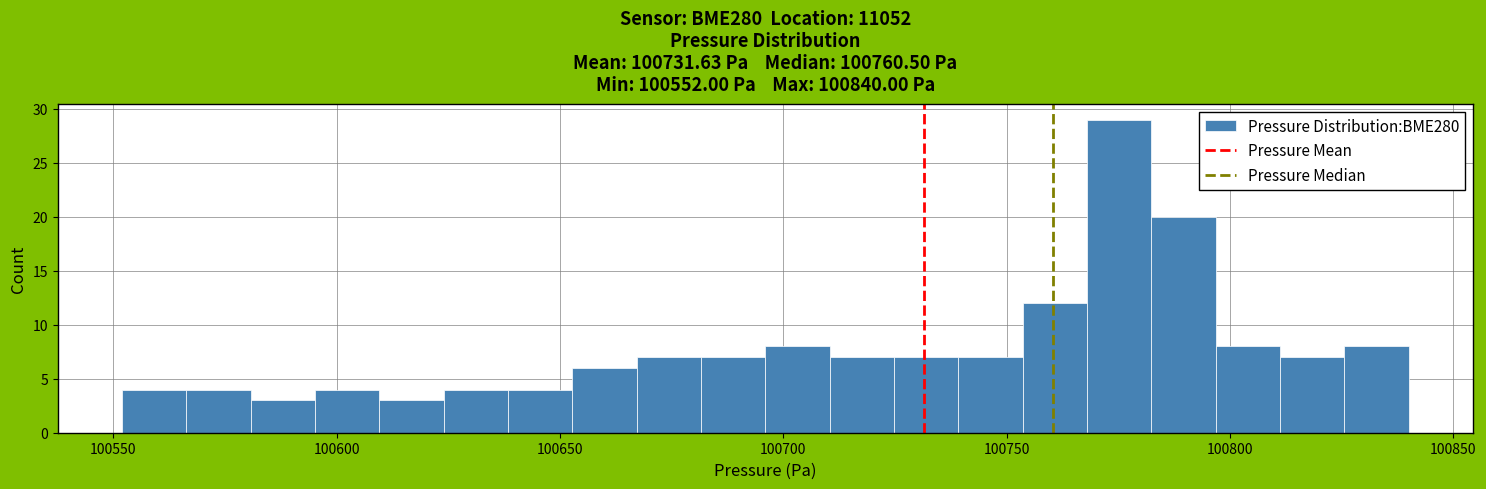

Read against the x-axis, roughly where is the centre of the tallest bar?

100775